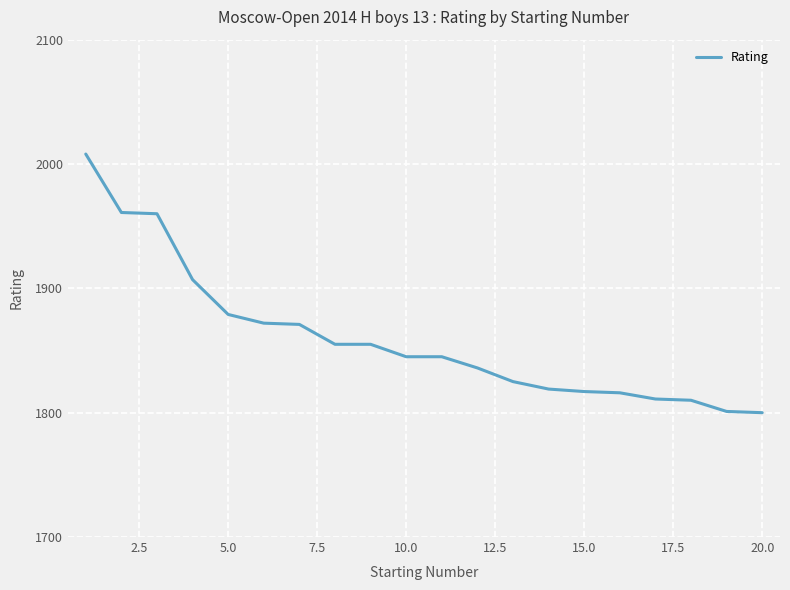

What is the difference between the maximum and minimum values?

208